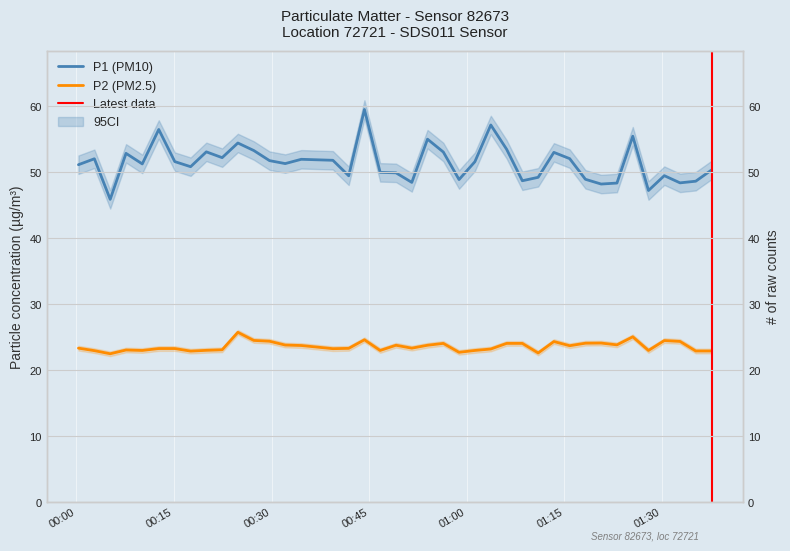

Rank the series by their average value, from lowest to highest.

P2, P1